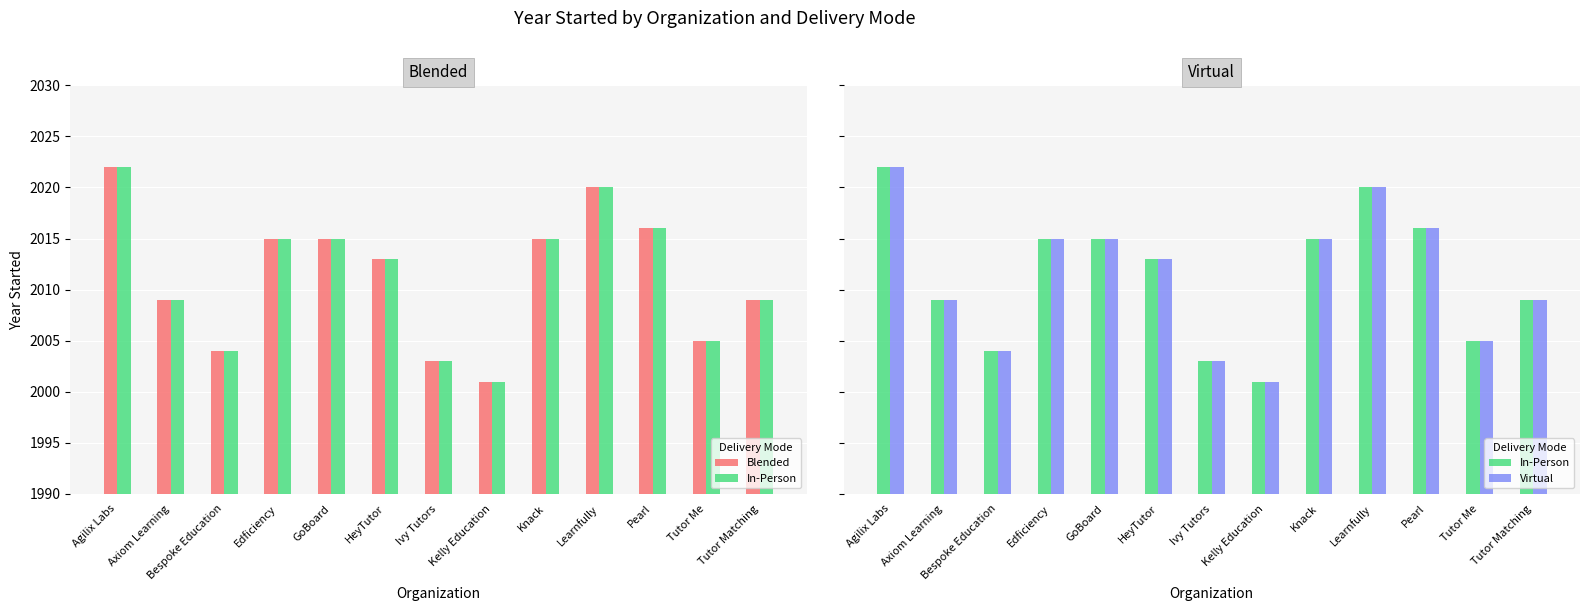

How many values in the Virtual series are below 2013?

6